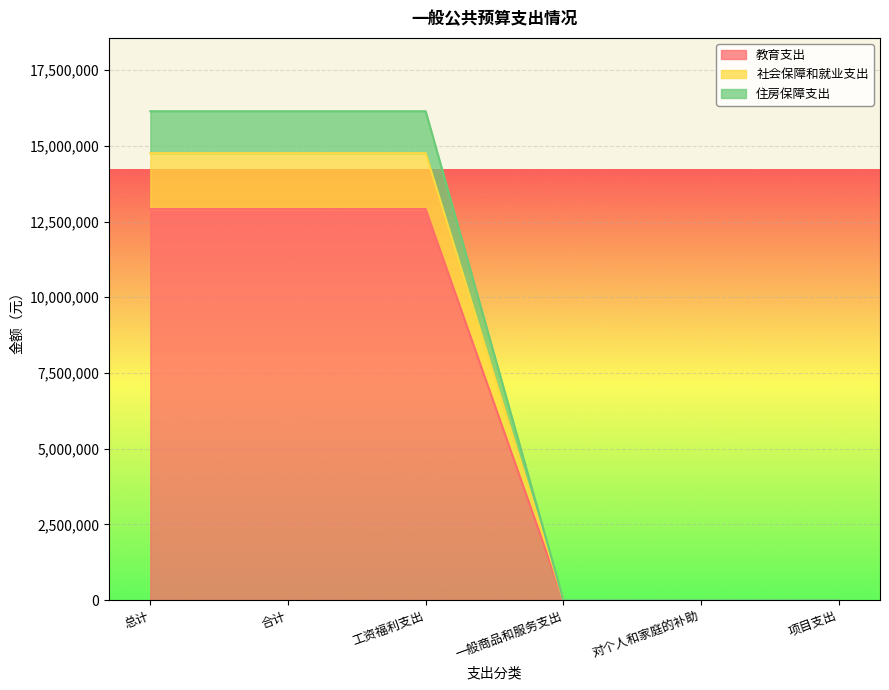

Reading left to right, list all the values displayed in this chart.

教育支出: 总计=12911095.7	合计=12911095.7	工资福利支出=12911095.7	一般商品和服务支出=0.0	对个人和家庭的补助=0.0	项目支出=0.0
社会保障和就业支出: 总计=14758030.1	合计=14758030.1	工资福利支出=14758030.1	一般商品和服务支出=0.0	对个人和家庭的补助=0.0	项目支出=0.0
住房保障支出: 总计=16143230.9	合计=16143230.9	工资福利支出=16143230.9	一般商品和服务支出=0.0	对个人和家庭的补助=0.0	项目支出=0.0